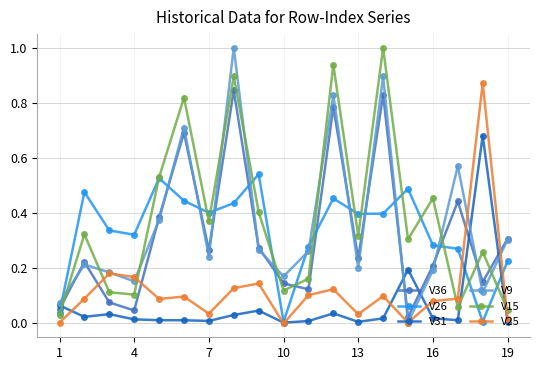

How many times do V36 and V31 cross each other?

5